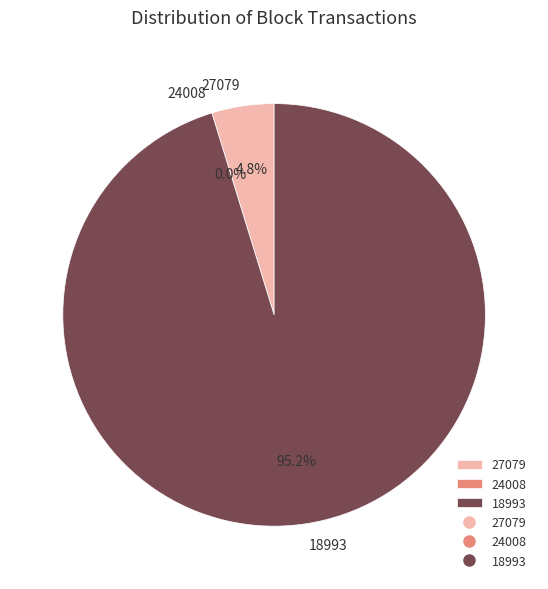

The 24008 slice represents 0% of the pie. True or false?

True